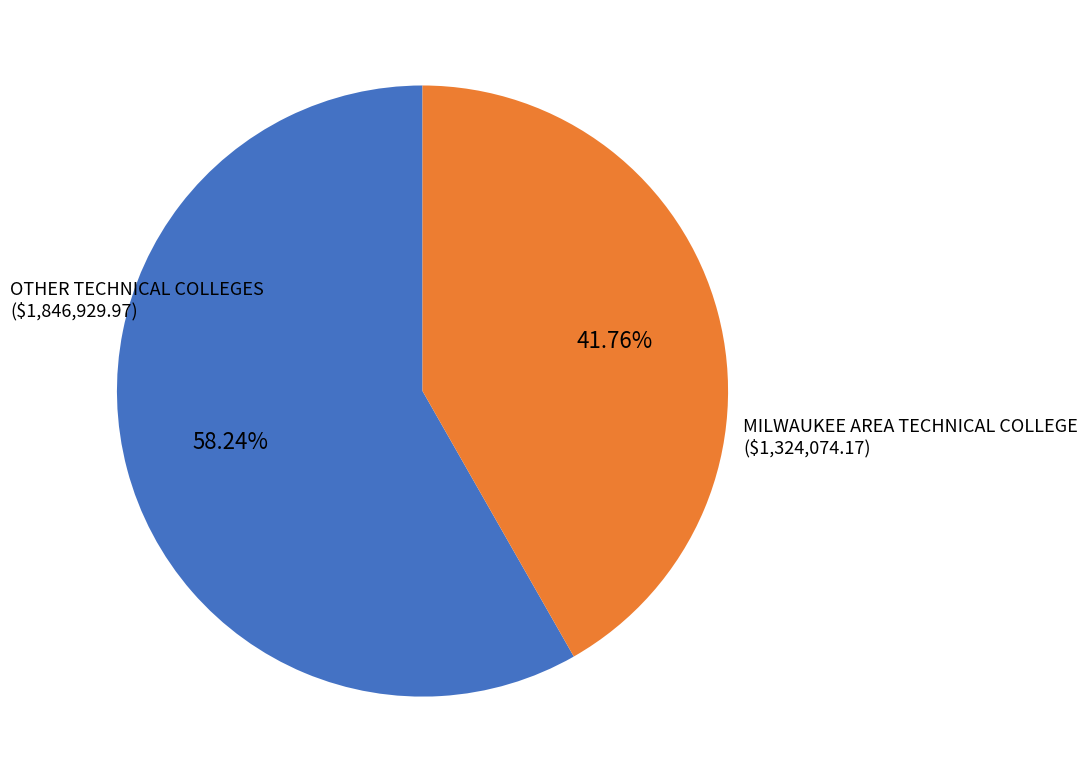

Does any single category account for the majority?

Yes